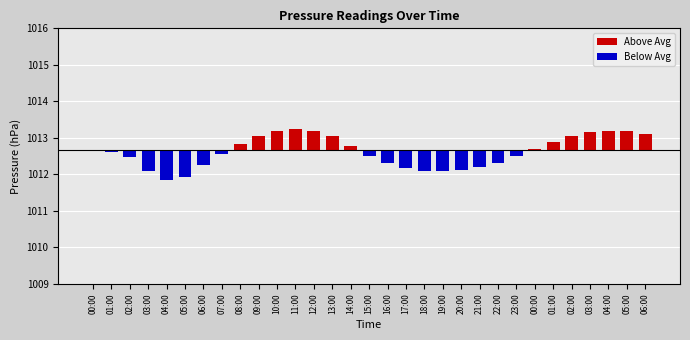

At which category is the sum across all series the highest?

11:00